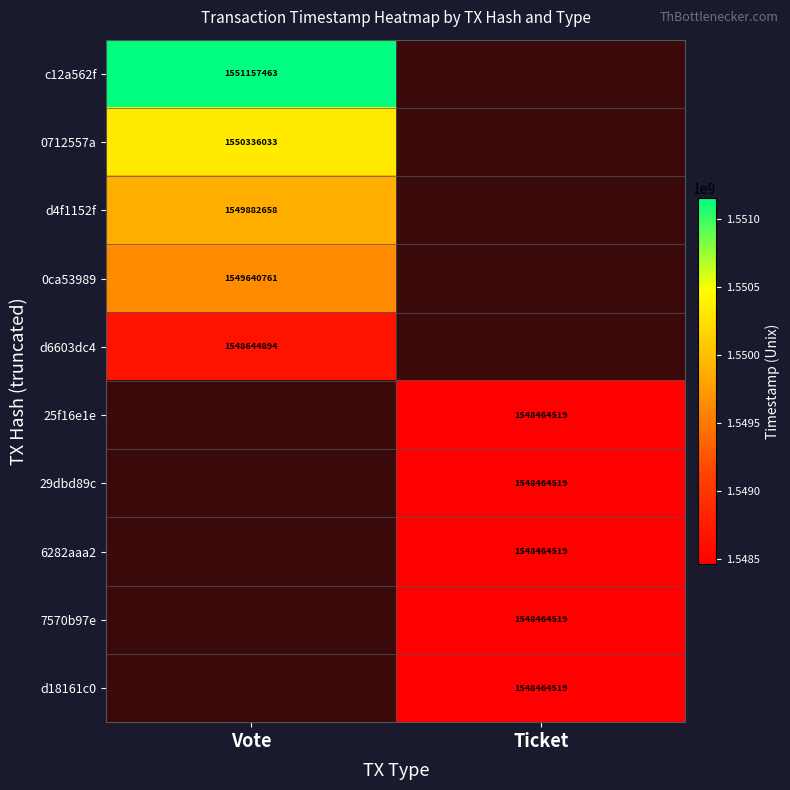

The value of 29dbd89c at Ticket is 1548464519. True or false?

True